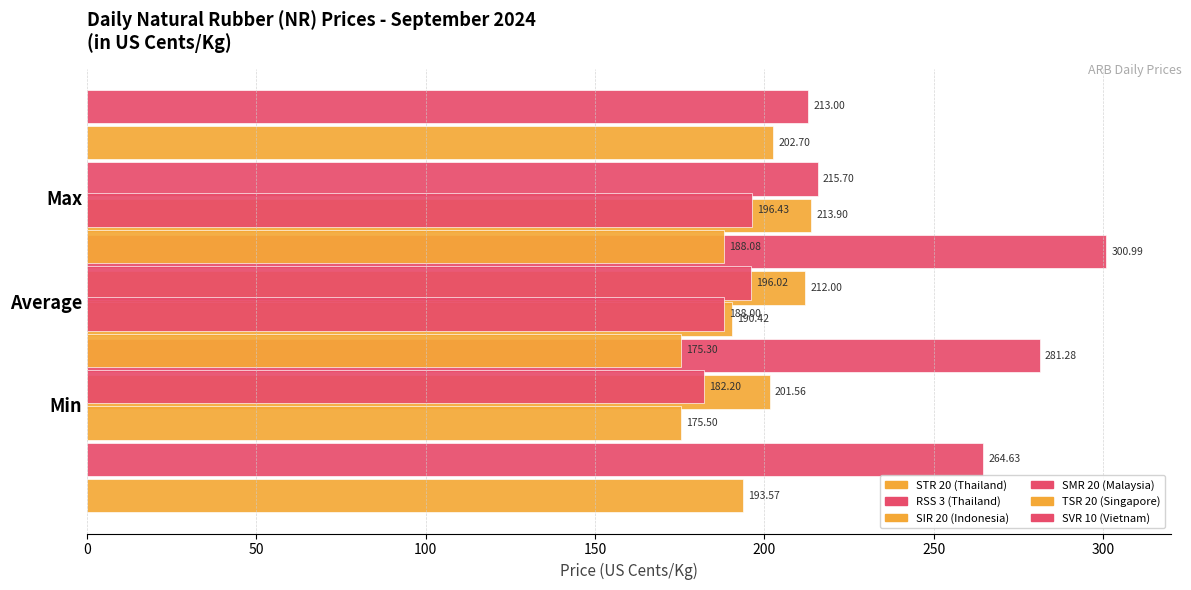

What is the smallest value displayed?

175.3